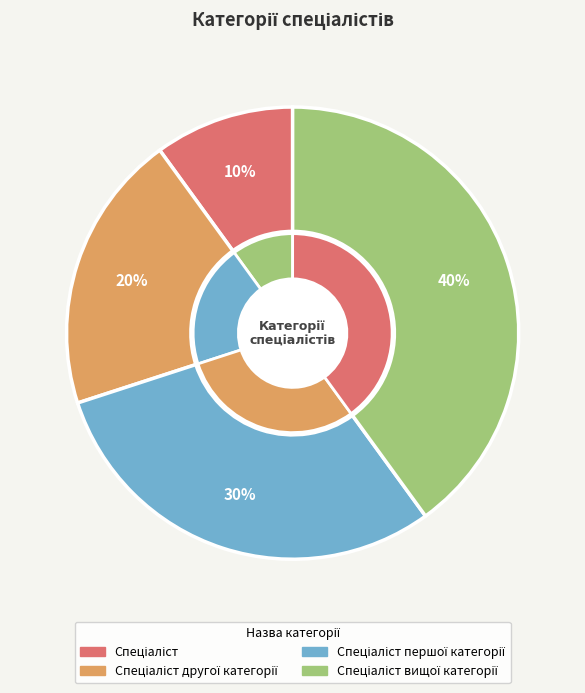

How much of the chart is everything except Спеціаліст першої категорії?

70.0%